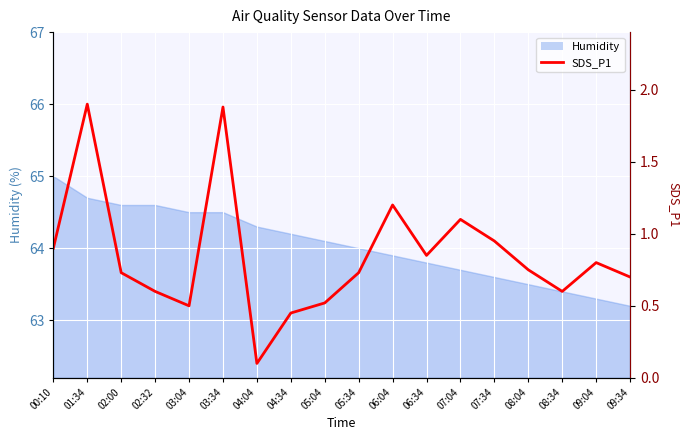

Where is the first local minimum?

03:04